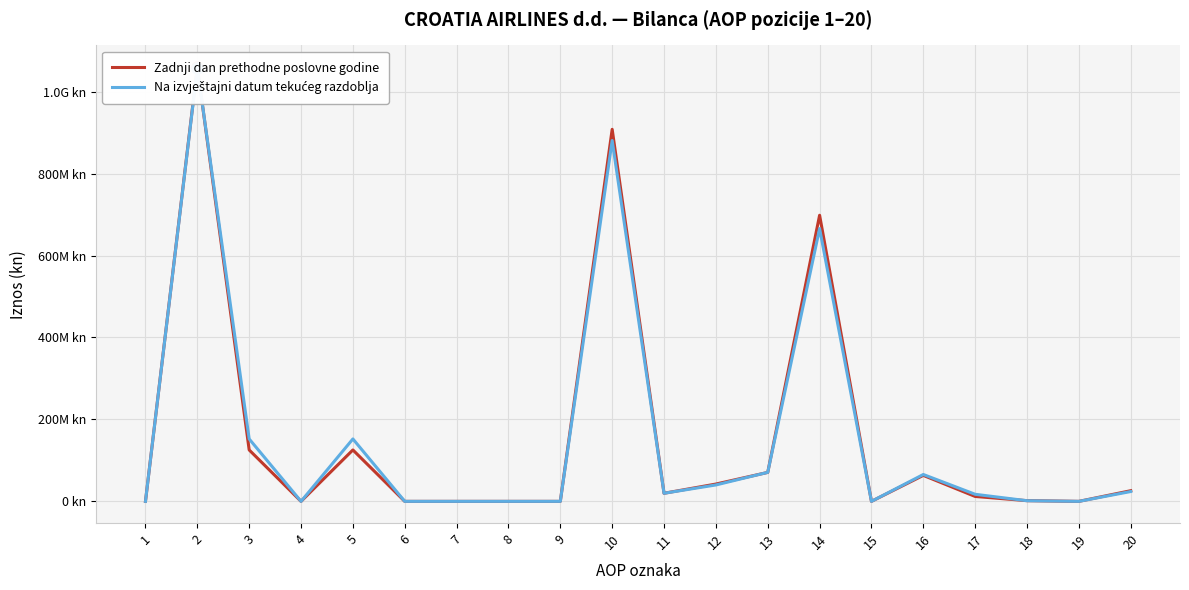

The value of Zadnji dan prethodne poslovne godine at 15 is 0. True or false?

True